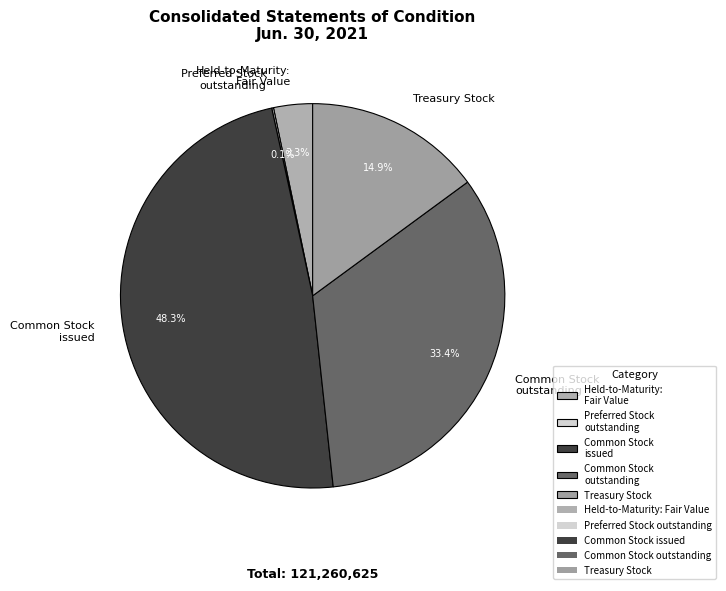

To the nearest percent, what percentage of the pie is Treasury Stock?

15%